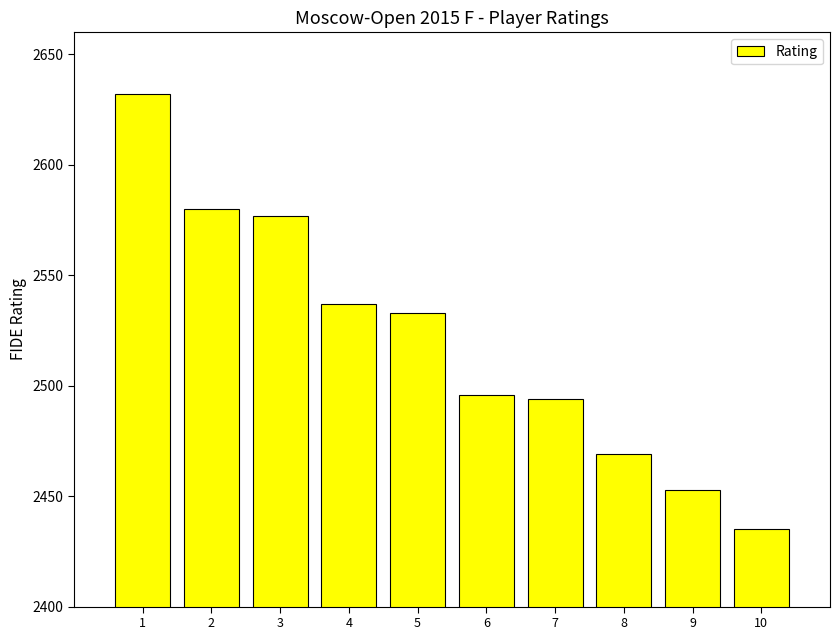

What is the greatest value displayed?

2632